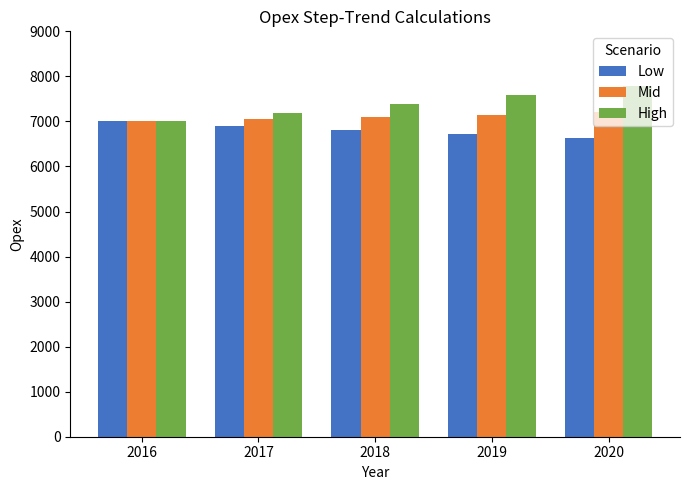

Reading left to right, extract all data points from this chart.

Low: 7000.4	6908.4	6817.5	6727.9	6639.4
Mid: 7000.4	7049.4	7098.6	7148.2	7198.2
High: 7000.4	7190.3	7385.4	7585.8	7791.5